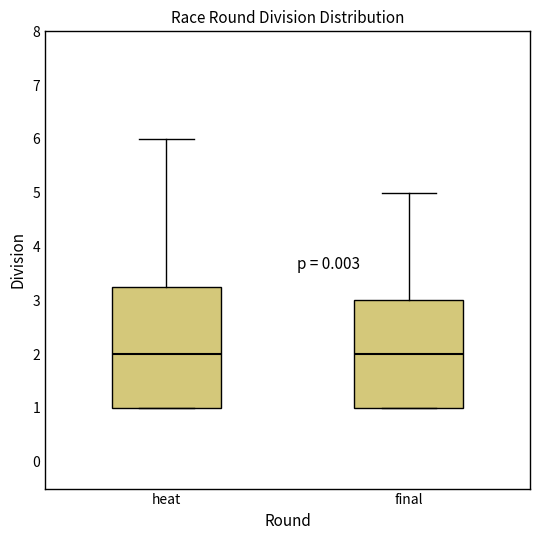

Which box is the tallest, from its lower edge to its upper edge?

heat